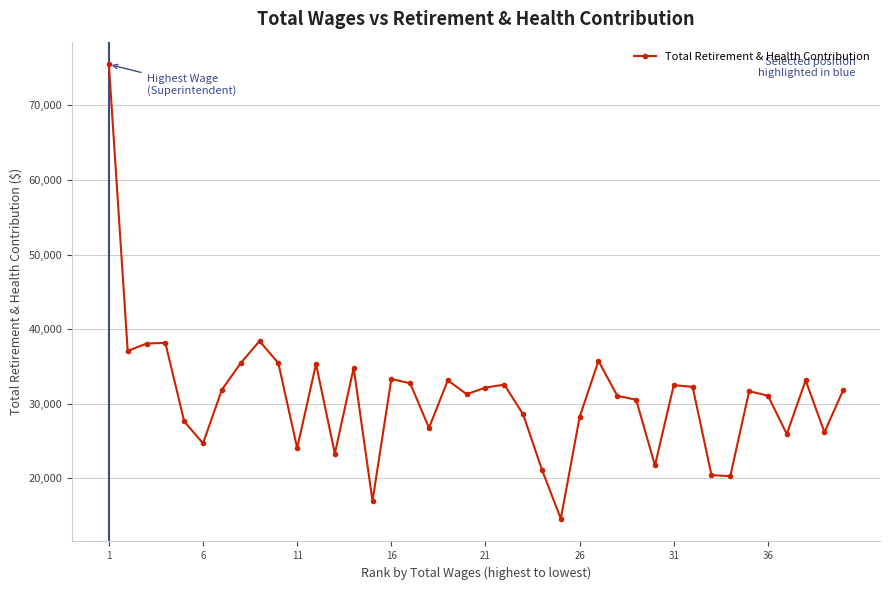

What is the difference between the maximum and minimum values?

60933